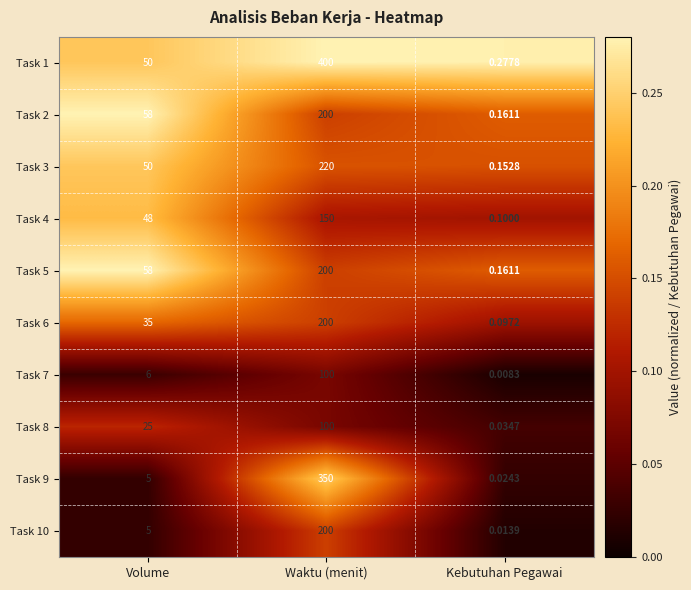

At how many categories does at least one series exceed 0?

3